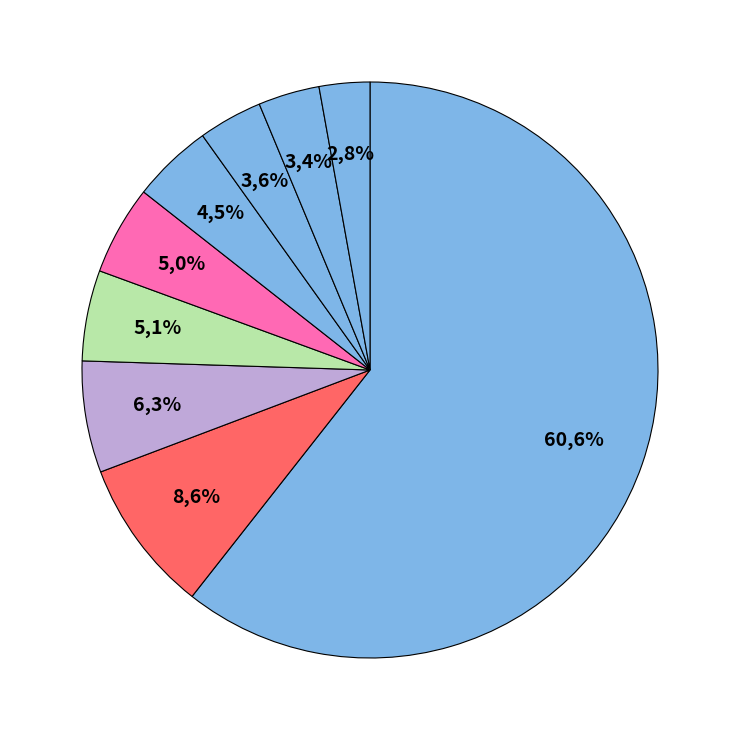

How many slices are in this pie chart?

9